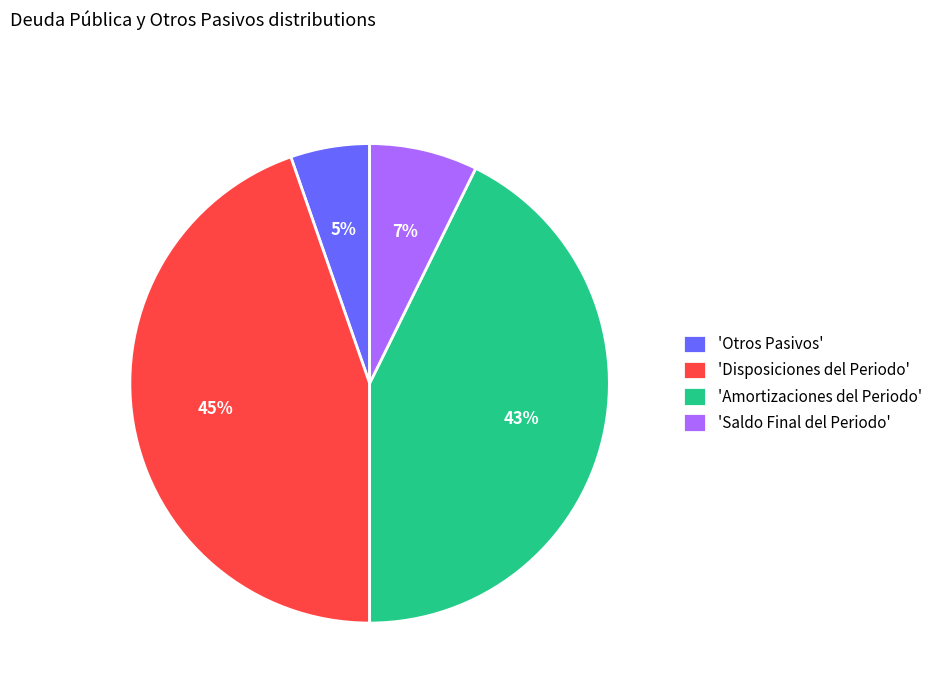

Is there a majority slice in this chart?

No